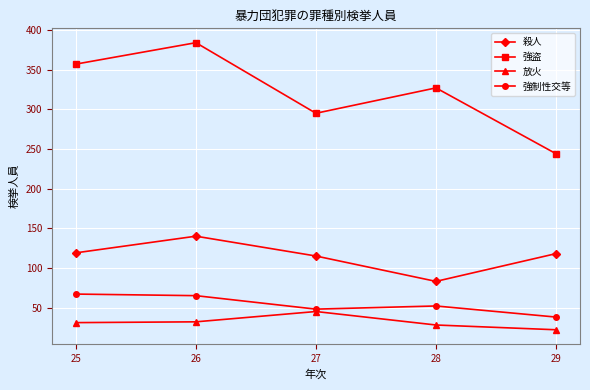

Which series has the widest spread of values?

強盗